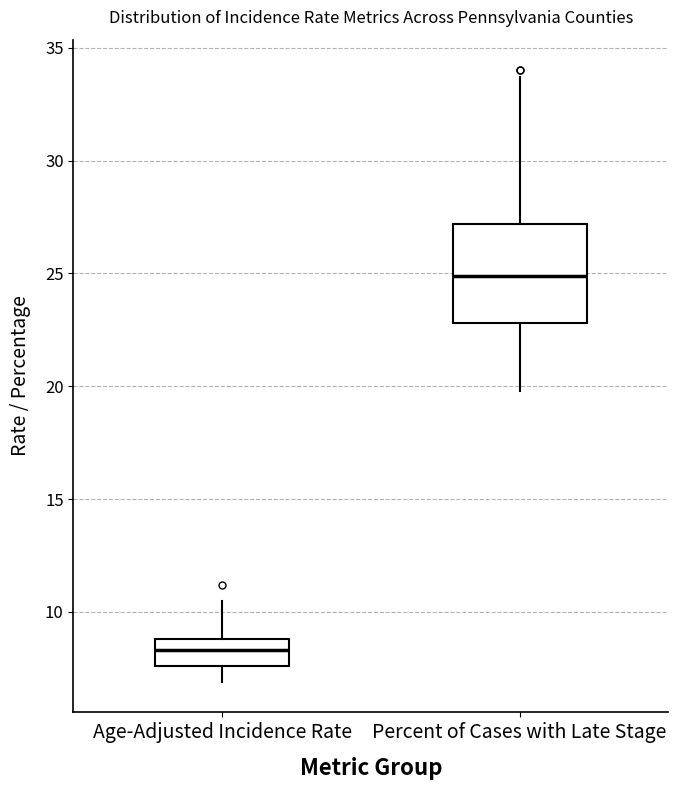

Reading left to right, transcribe this box plot: for each box, give where its median line is, the range the box spans, and where its two whiskers end, as read against the y-axis. The values are not printed on the chart, so give them approximately, as read against the axis.

Age-Adjusted Incidence Rate: median 8.5, box 7.5 to 9.0, whiskers 7.0 to 10.5
Percent of Cases with Late Stage: median 25.0, box 23.0 to 27.0, whiskers 20.0 to 33.5